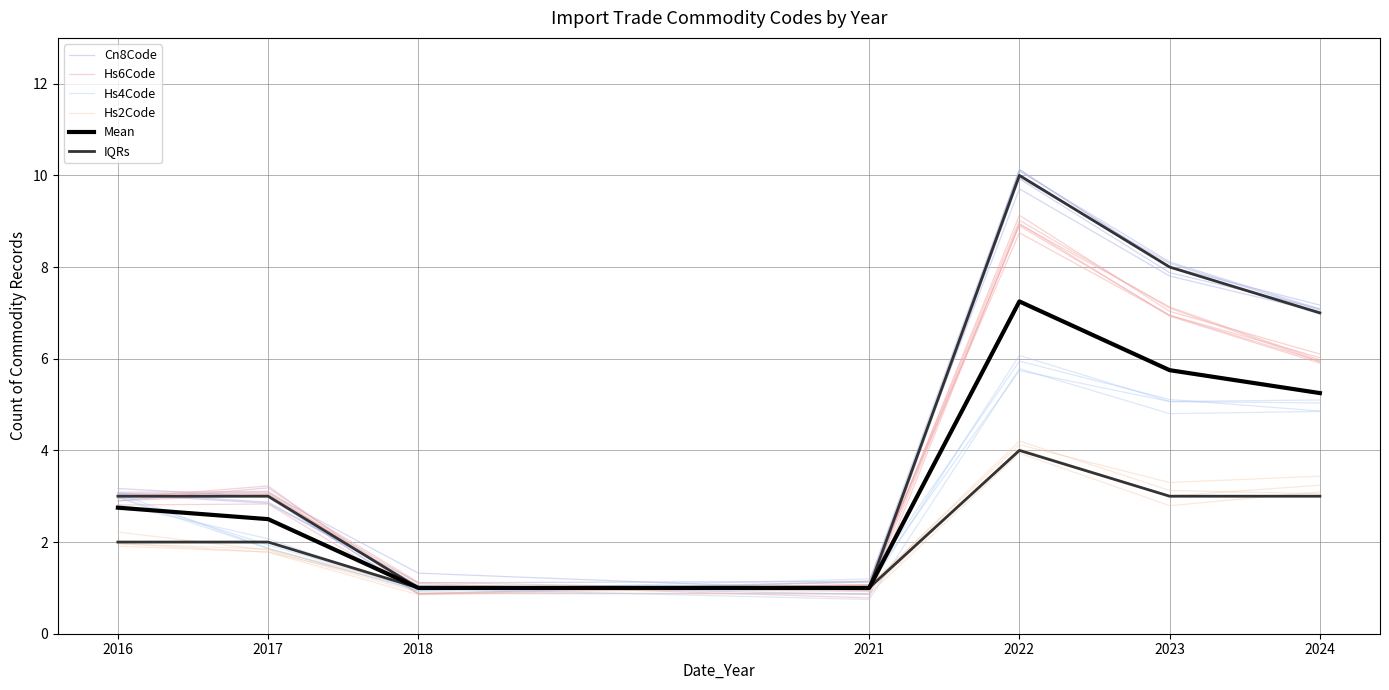

At 2024, list the series in order from smallest to largest.

Hs2Code, Hs4Code, Mean, Hs6Code, IQRs, Cn8Code